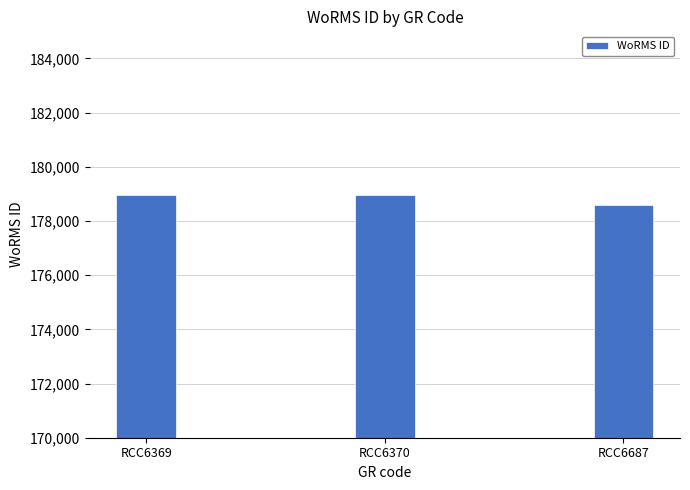

What is the maximum value shown in the chart?

178972